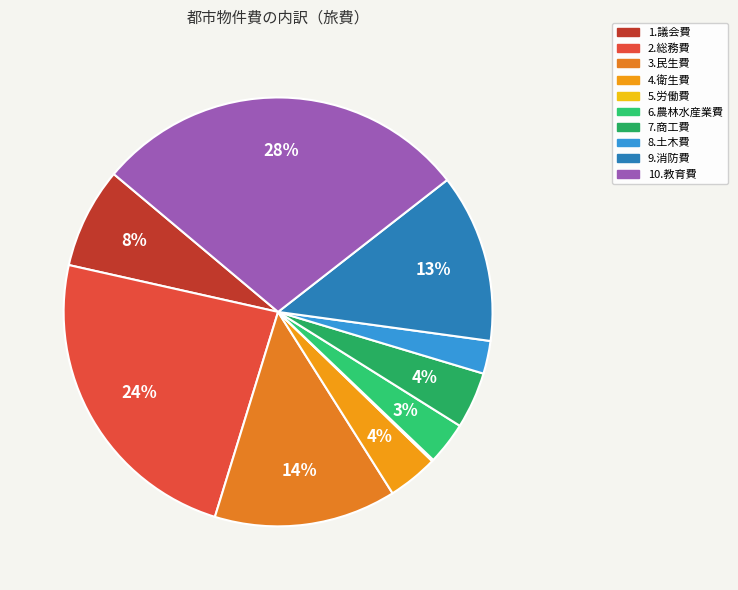

Rank the categories by value from lowest to highest.

5.労働費, 8.土木費, 6.農林水産業費, 4.衛生費, 7.商工費, 1.議会費, 9.消防費, 3.民生費, 2.総務費, 10.教育費